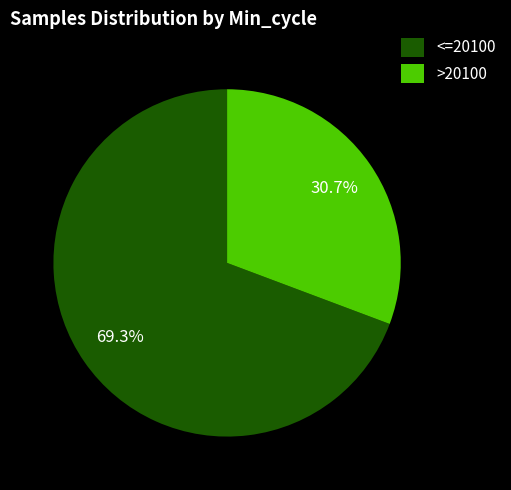

Which category has the biggest portion of the pie?

<=20100